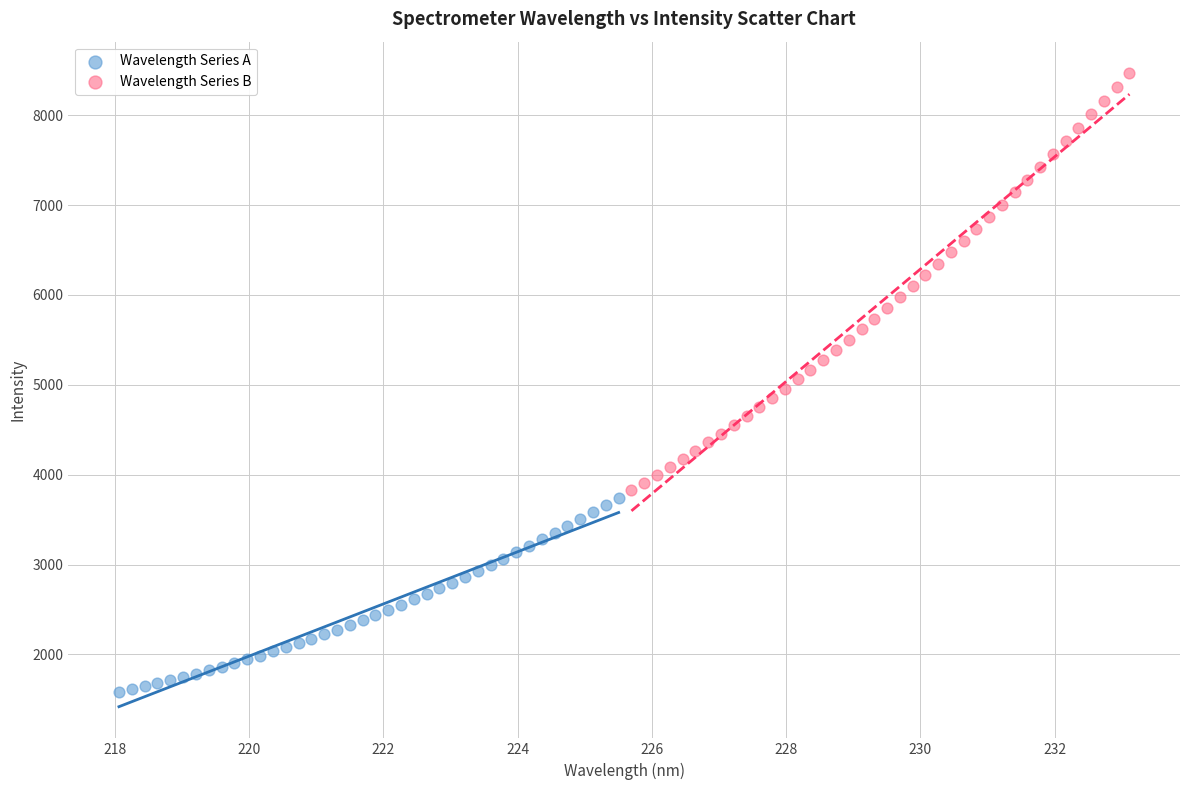

Which series has the widest spread of Y values?

Wavelength Series B